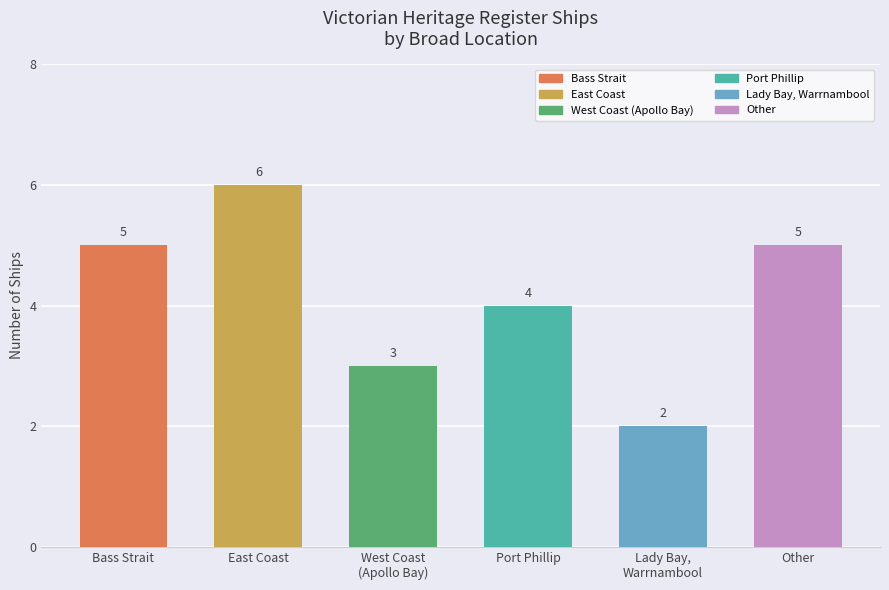

Are the bars grouped side by side (vs. stacked)?

No